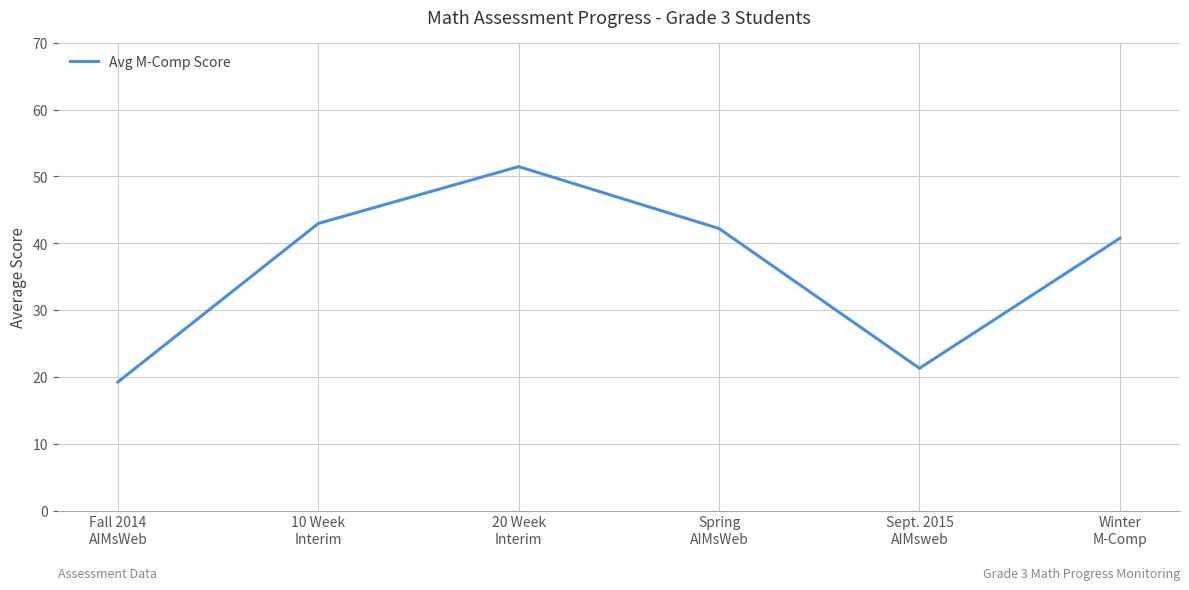

Rank the categories by value from highest to lowest.

20 Week
Interim, 10 Week
Interim, Spring
AIMsWeb, Winter
M-Comp, Sept. 2015
AIMsweb, Fall 2014
AIMsWeb